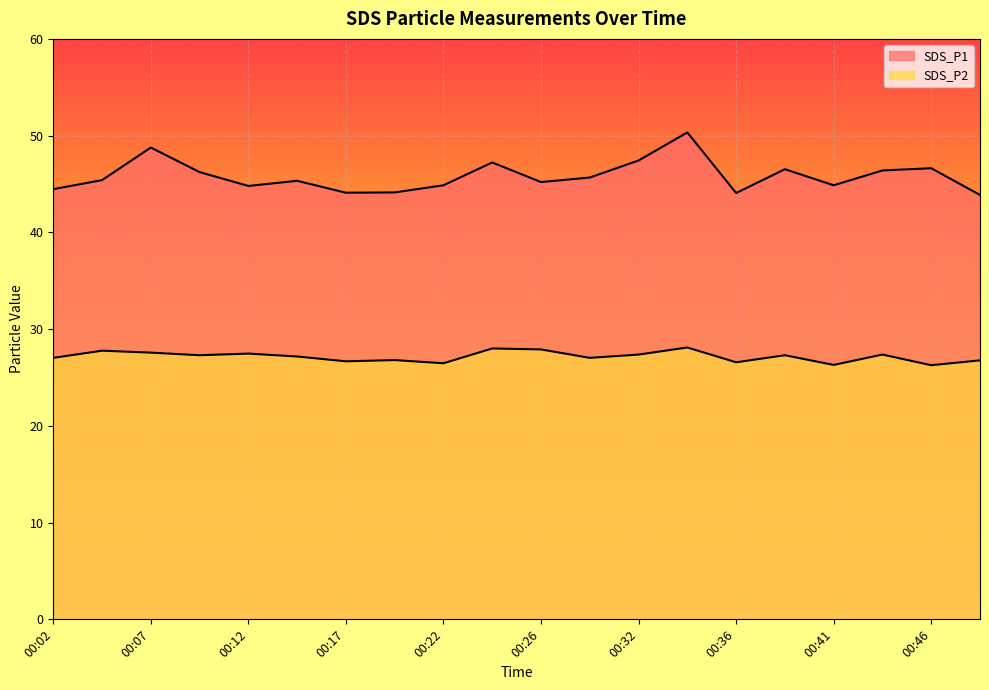

How many series are shown in this chart?

2